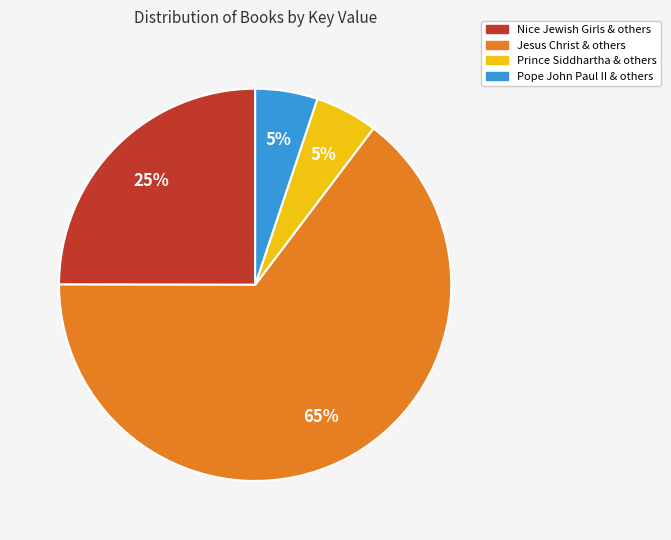

Is there a majority slice in this chart?

Yes